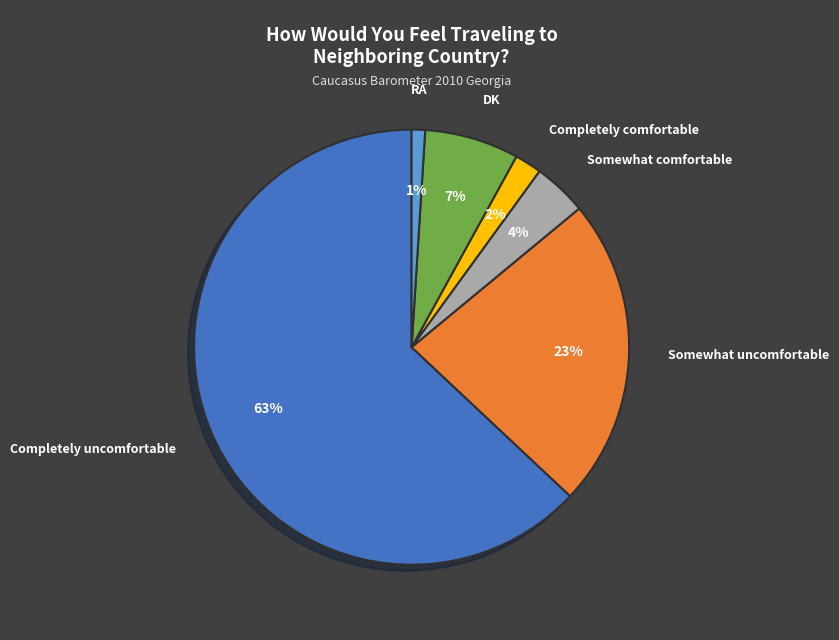

How many segments does this pie chart have?

6